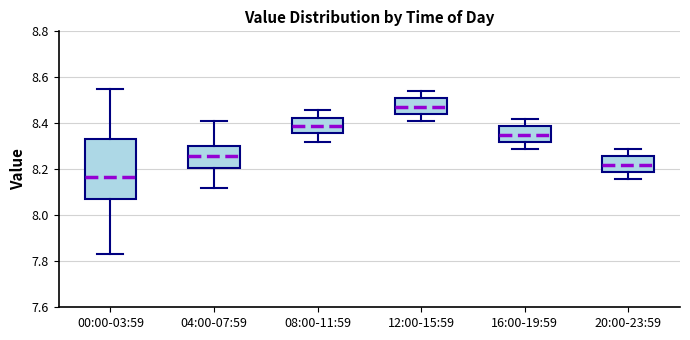

Reading left to right, read every box against the y-axis: the position of its median line, the range the box covers, and the ends of its whiskers. The values are not printed on the chart, so give them approximately, as read against the axis.

00:00-03:59: median 8.16, box 8.08 to 8.34, whiskers 7.84 to 8.56
04:00-07:59: median 8.26, box 8.20 to 8.30, whiskers 8.12 to 8.42
08:00-11:59: median 8.40, box 8.36 to 8.42, whiskers 8.32 to 8.46
12:00-15:59: median 8.48, box 8.44 to 8.52, whiskers 8.42 to 8.54
16:00-19:59: median 8.36, box 8.32 to 8.40, whiskers 8.30 to 8.42
20:00-23:59: median 8.22, box 8.20 to 8.26, whiskers 8.16 to 8.30